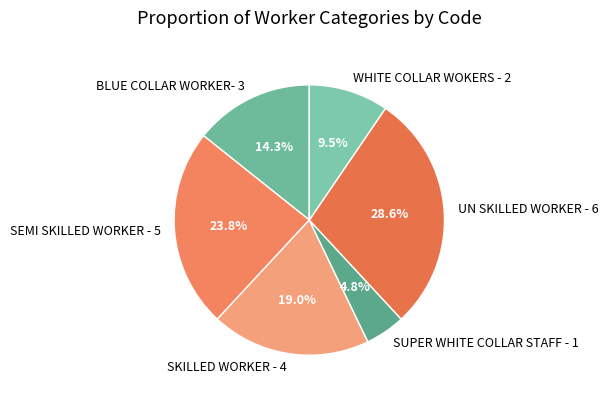

Is there any slice that represents more than half of the pie?

No